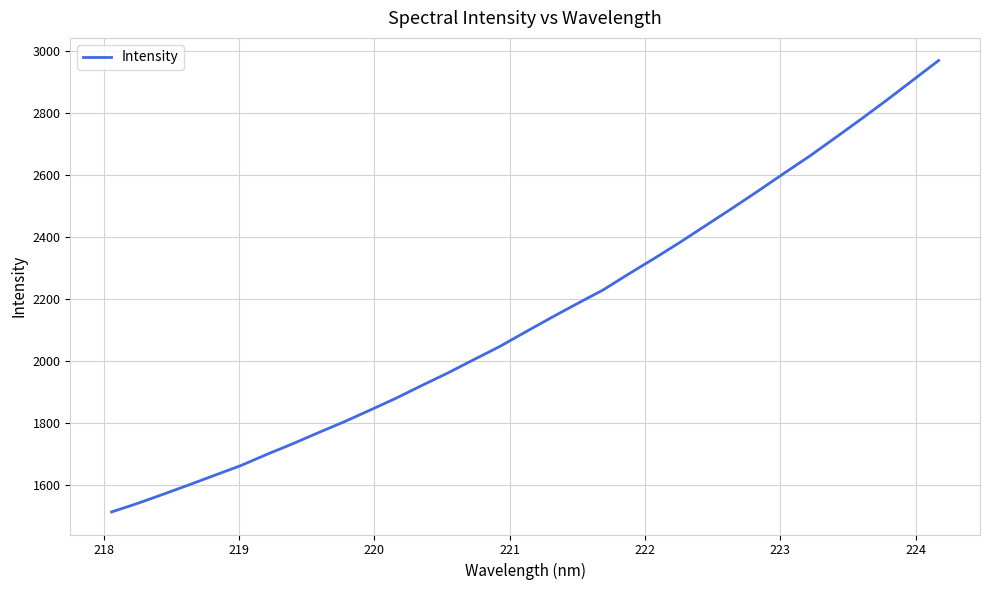

What is the difference between the maximum and minimum values?

1456.6